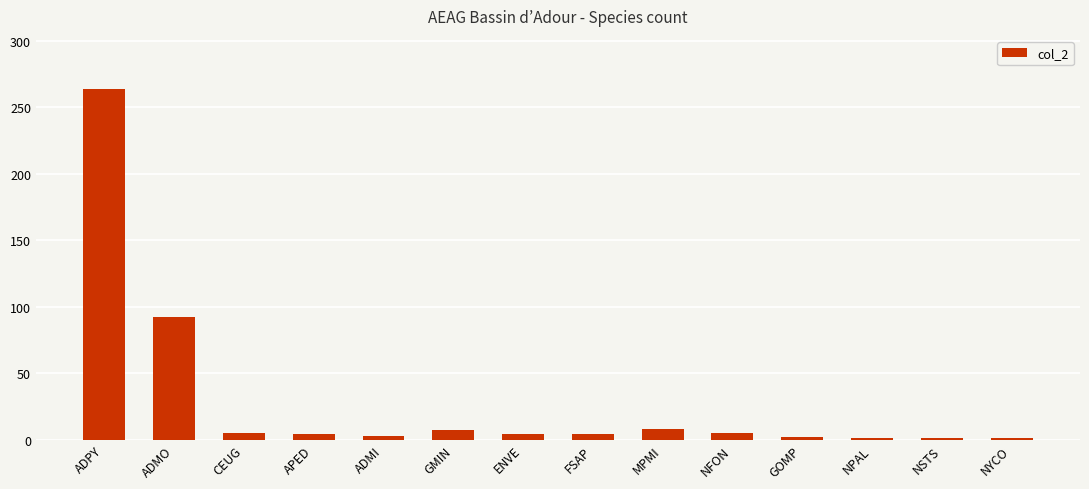

What is the greatest value displayed?

264